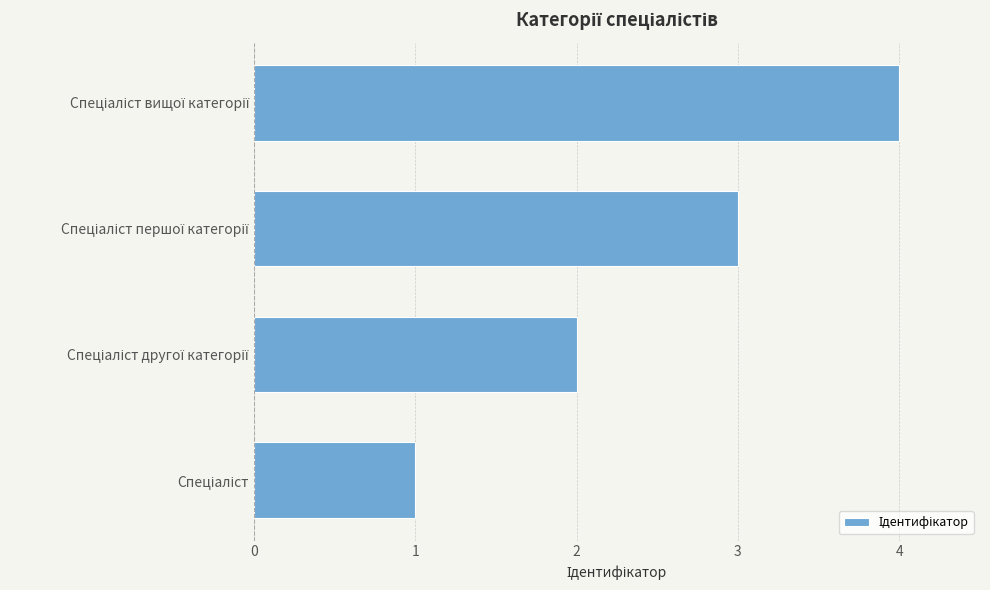

What is the maximum value shown in the chart?

4